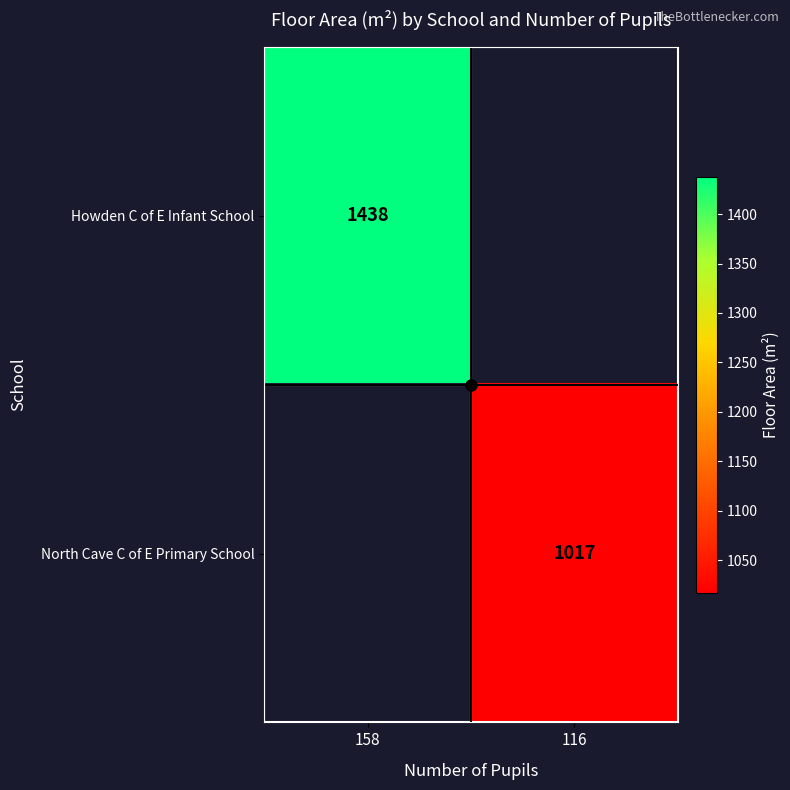

Is it true that North Cave C of E Primary School equals 1017 at 116?

True